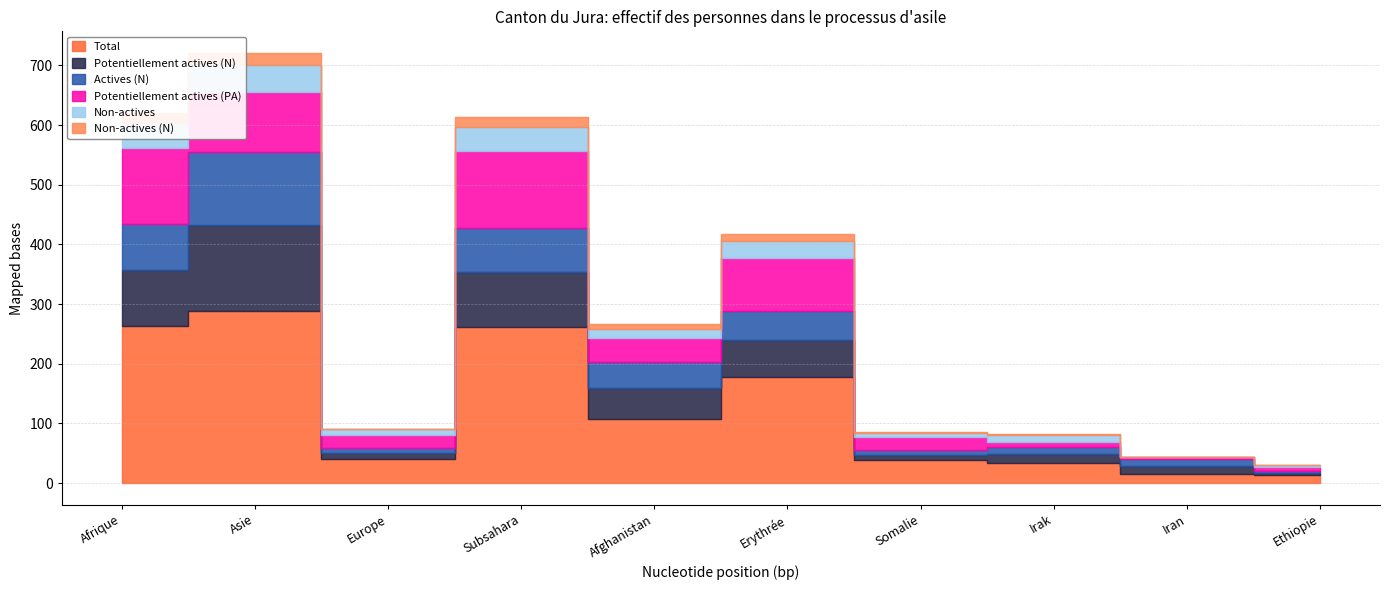

How many values in the Potentiellement actives (PA) series are below 40?

5